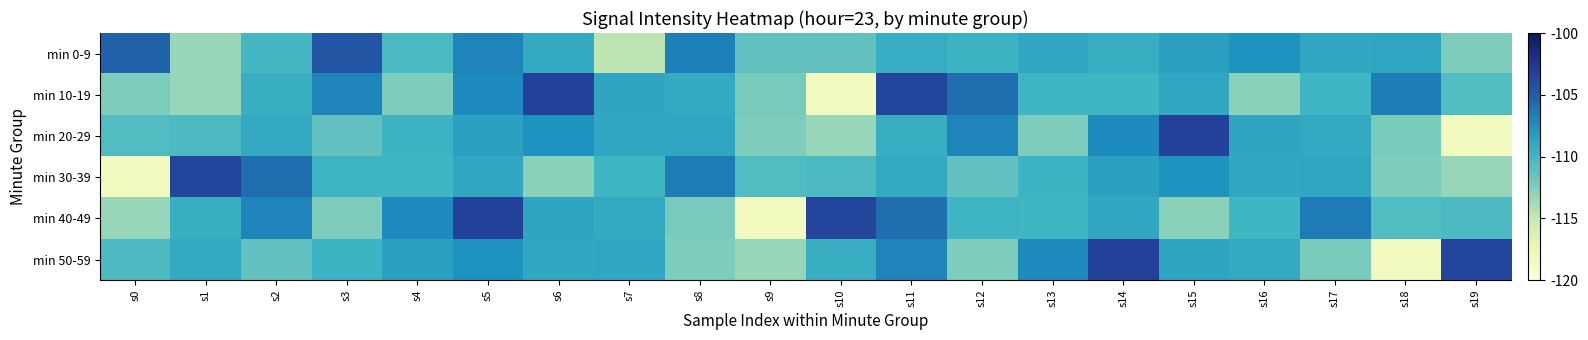

What is the spread (max minus min) of values at s15?

9.6